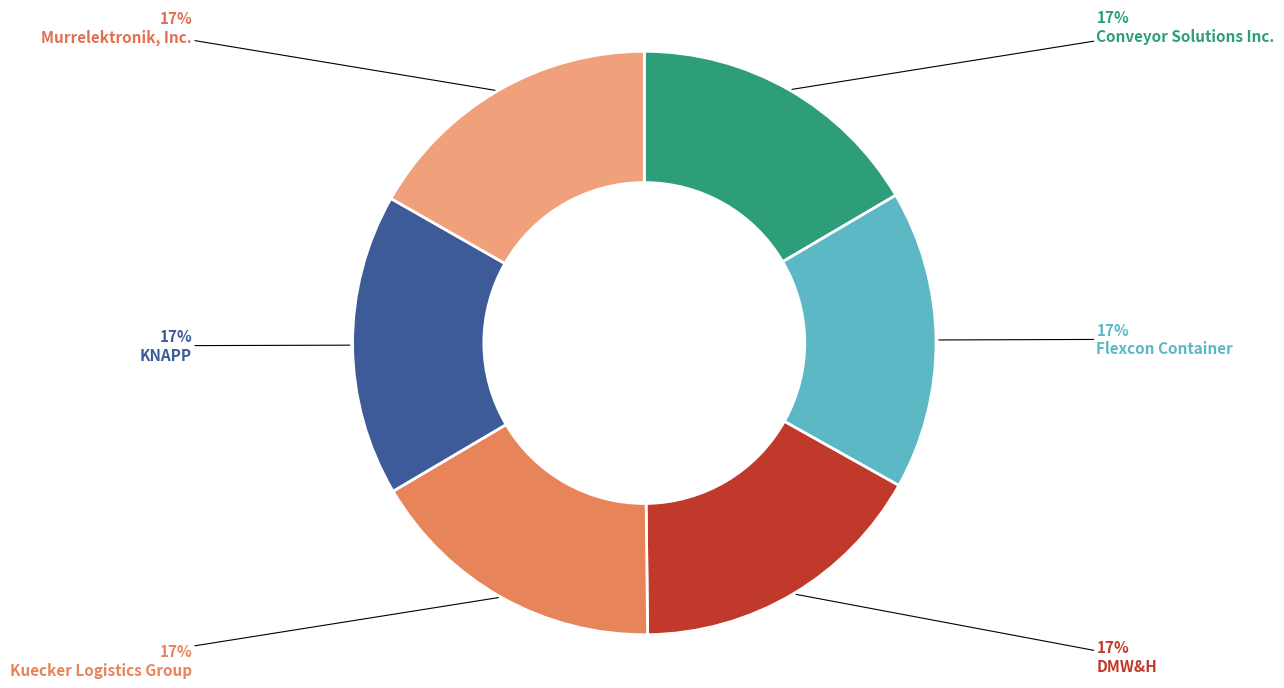

To the nearest percent, what percentage of the pie is Flexcon Container?

17%